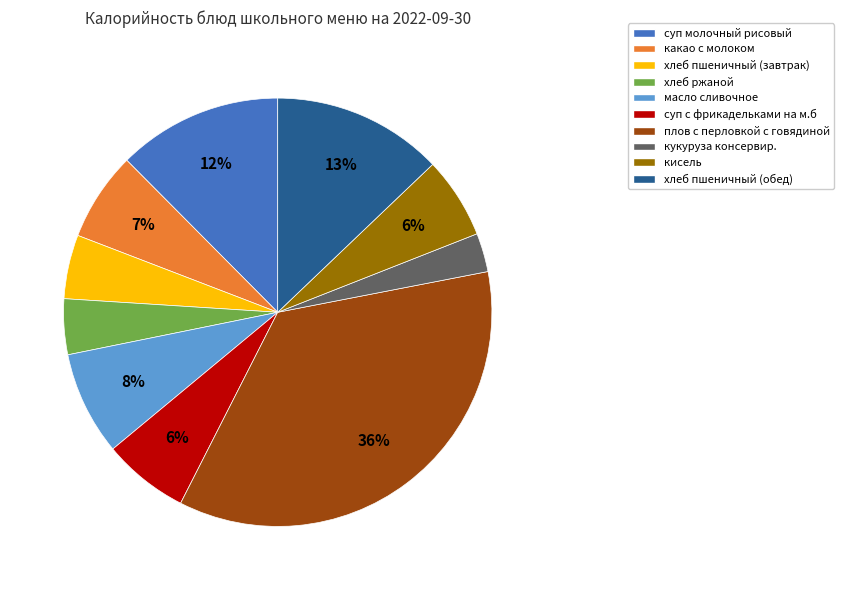

To the nearest percent, what is the combined percentage of кисель and кукуруза консервир.?

9%